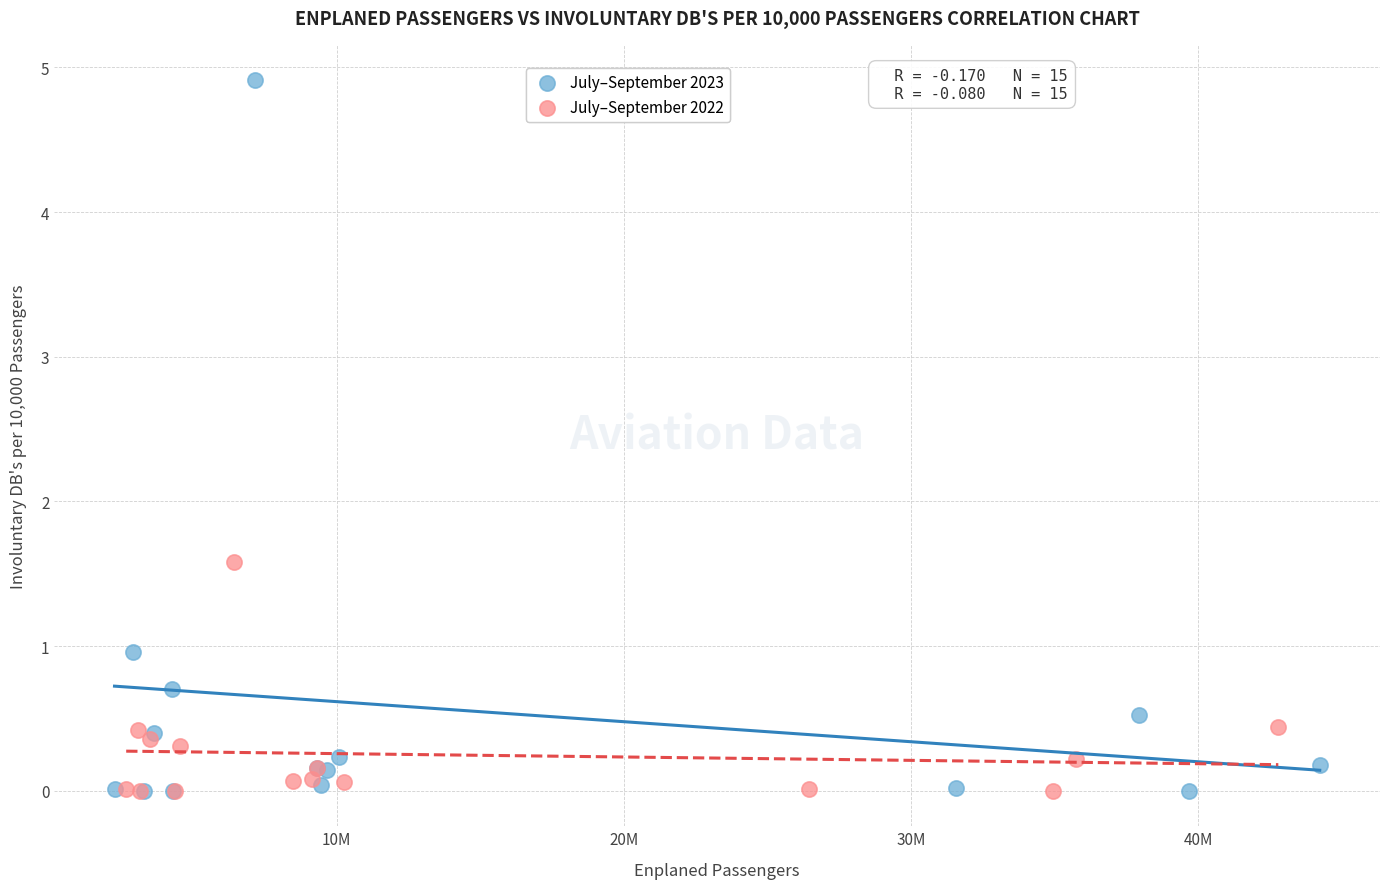

Which series reaches the maximum Y coordinate?

July–September 2023